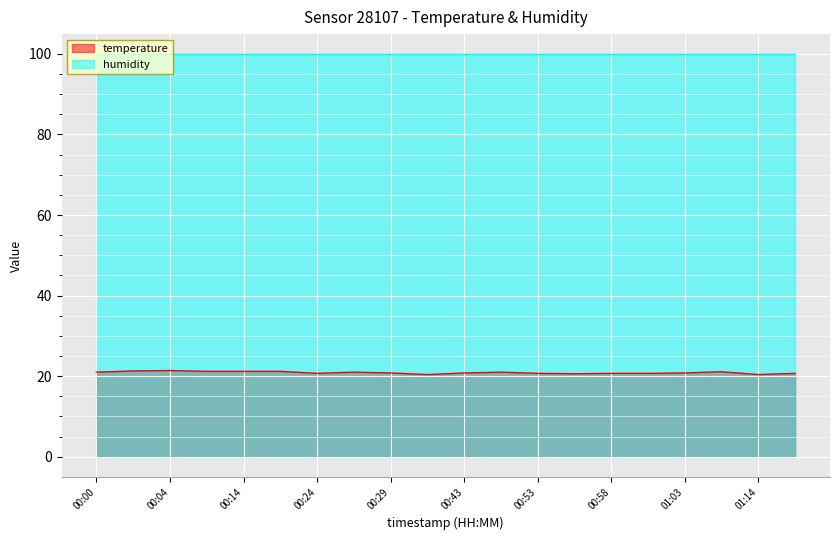

What is the label of the 9th point from the left?

00:29